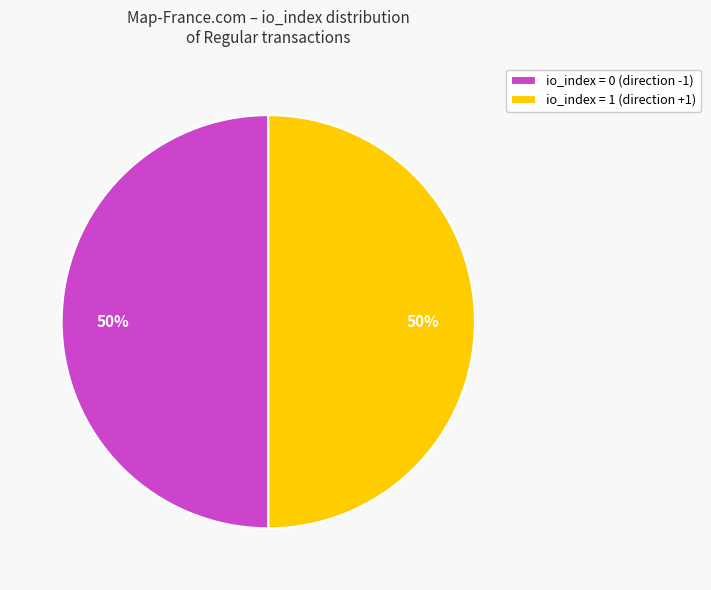

Combined, do io_index = 1 (direction +1) and io_index = 0 (direction -1) account for over 50%?

Yes